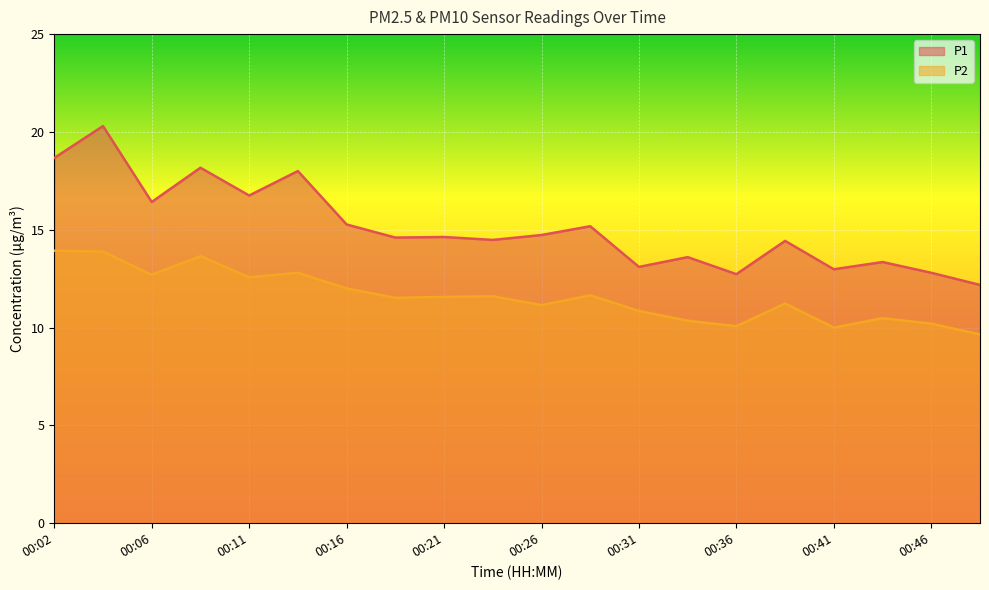

What is the difference between the maximum and minimum values in the P1 series?

8.1